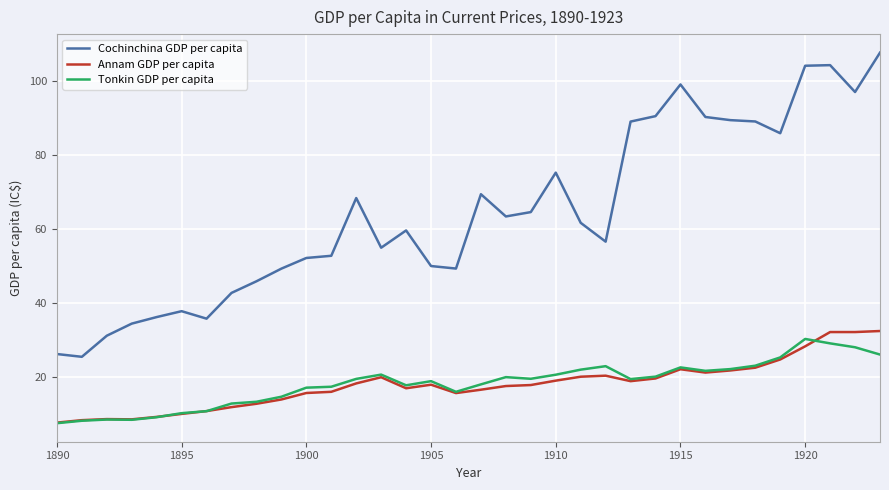

Which series has the largest range (max minus min)?

Cochinchina GDP per capita